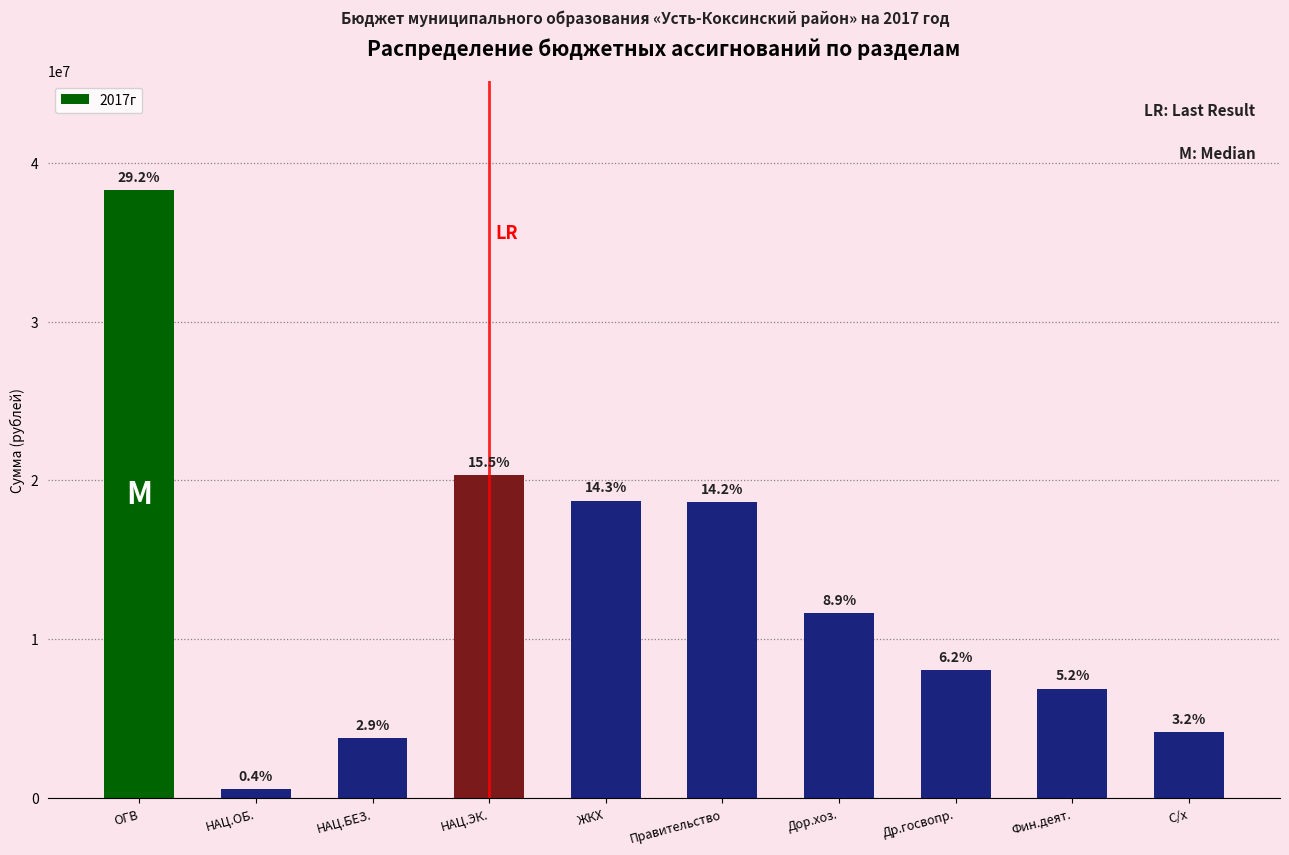

How many bars are there in total?

10